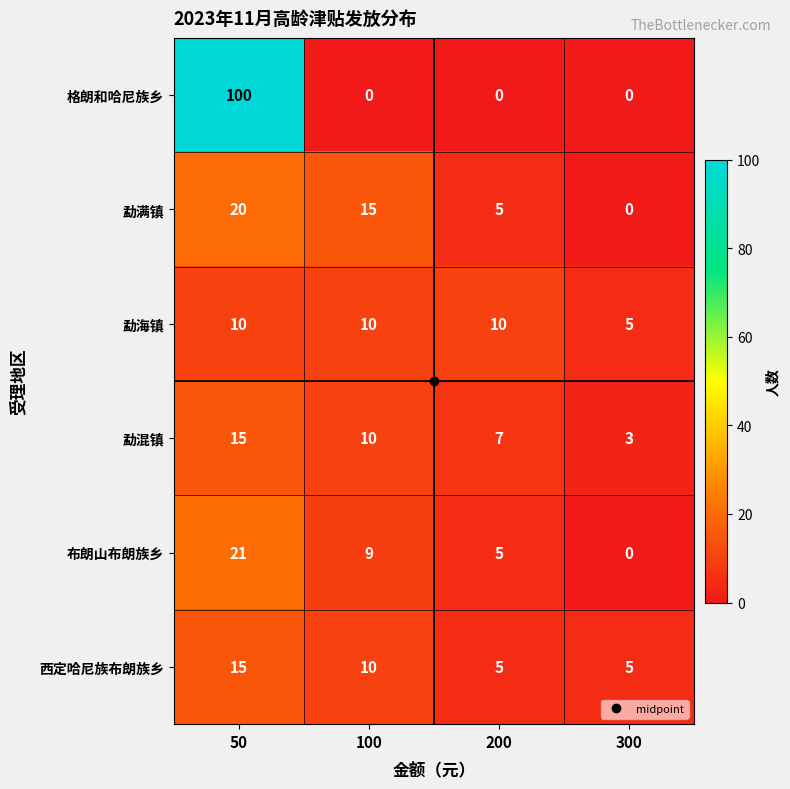

List the labels in order of 勐满镇 value, largest first.

50, 100, 200, 300